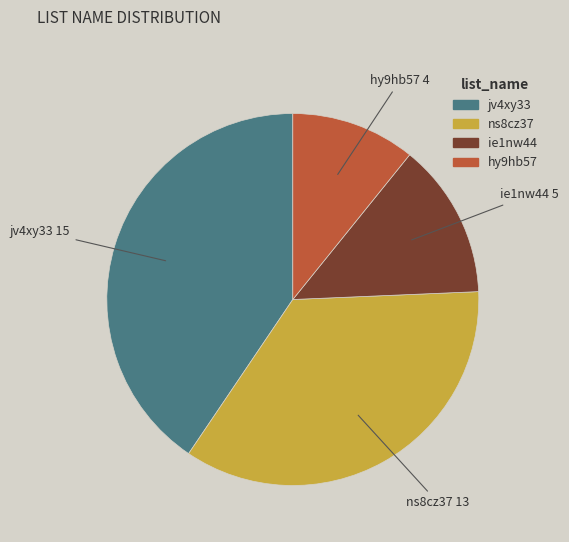

True or false: jv4xy33 accounts for 53% of the total.

False